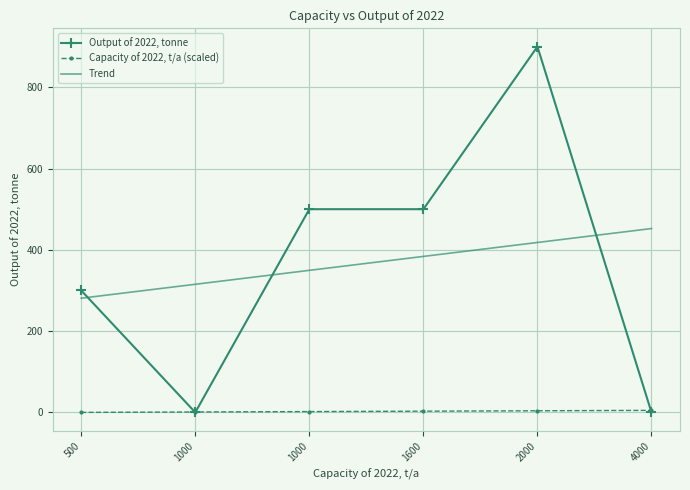

Which label corresponds to the largest value in the chart?

2000